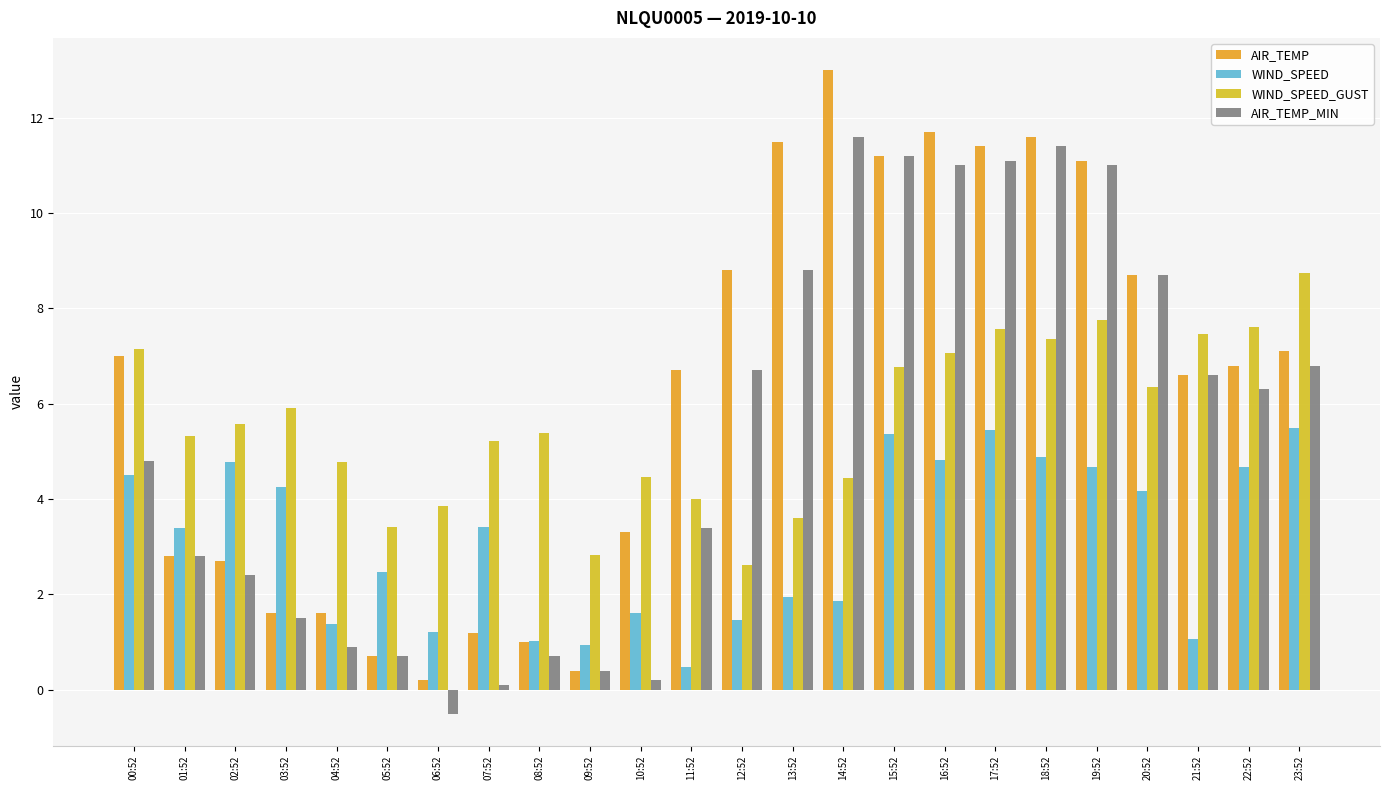

True or false: WIND_SPEED has a value of 2.3 at 04:52.

False